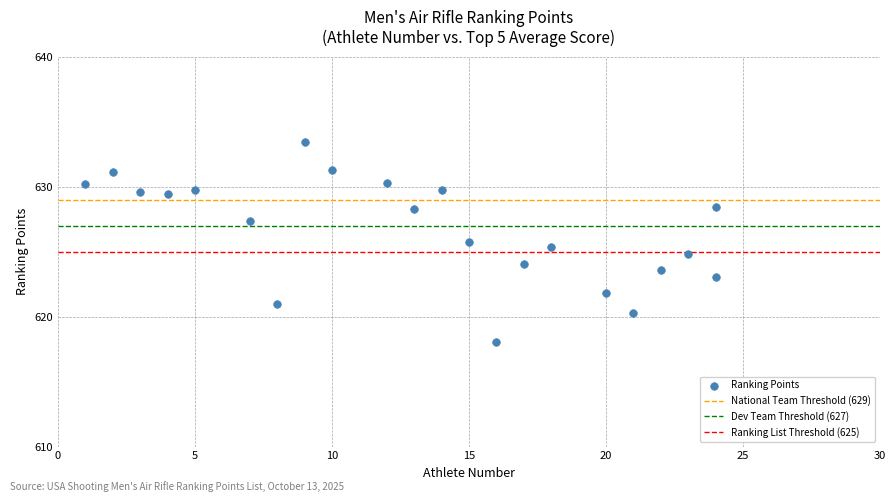

What is the range of X values (max minus min)?

23.0